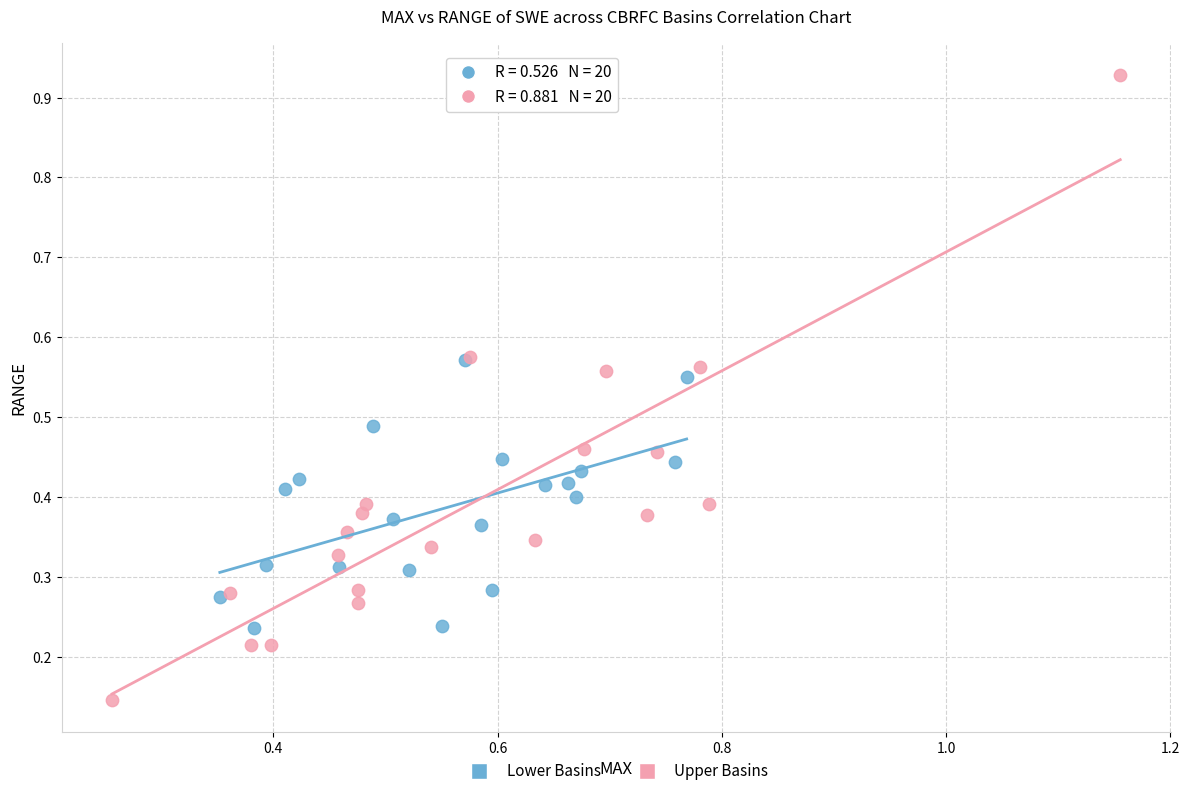

Which series contains the lowest Y value?

Upper Basins